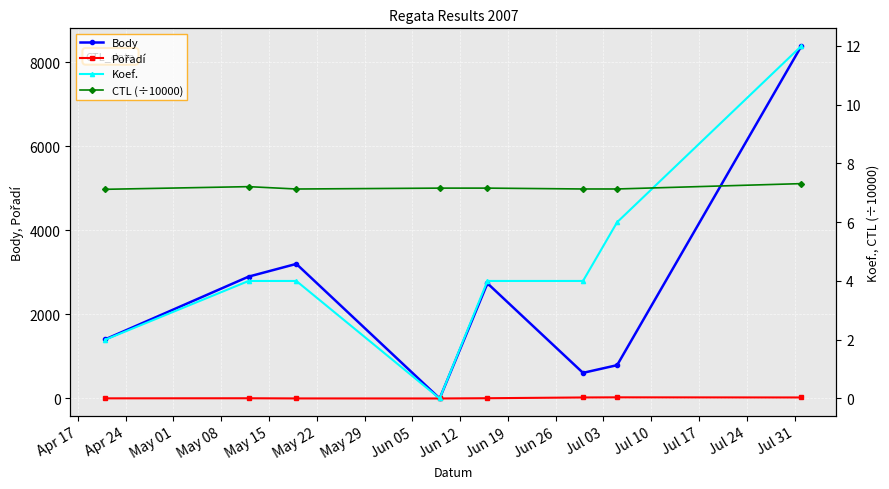

True or false: Body has more than 0 interior local peaks.

True